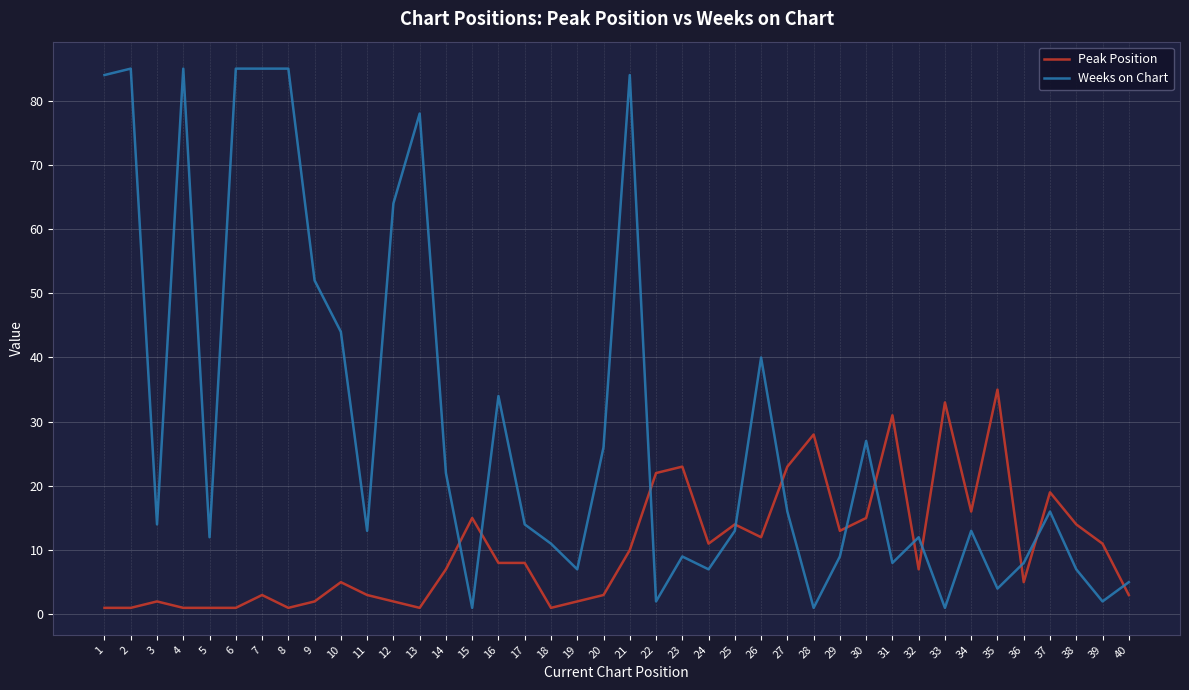

Reading right to left, extract all data points from this chart.

Peak Position: 40=3	39=11	38=14	37=19	36=5	35=35	34=16	33=33	32=7	31=31	30=15	29=13	28=28	27=23	26=12	25=14	24=11	23=23	22=22	21=10	20=3	19=2	18=1	17=8	16=8	15=15	14=7	13=1	12=2	11=3	10=5	9=2	8=1	7=3	6=1	5=1	4=1	3=2	2=1	1=1
Weeks on Chart: 40=5	39=2	38=7	37=16	36=8	35=4	34=13	33=1	32=12	31=8	30=27	29=9	28=1	27=16	26=40	25=13	24=7	23=9	22=2	21=84	20=26	19=7	18=11	17=14	16=34	15=1	14=22	13=78	12=64	11=13	10=44	9=52	8=85	7=85	6=85	5=12	4=85	3=14	2=85	1=84